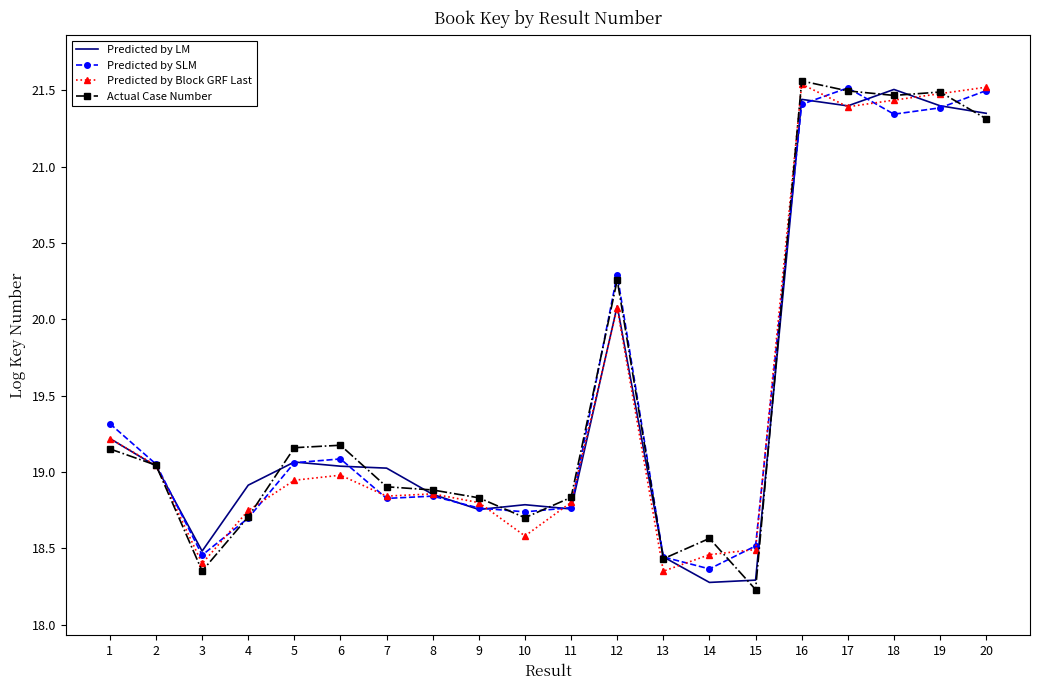

The Predicted by Block GRF Last series shows 19.2 at 1. True or false?

True